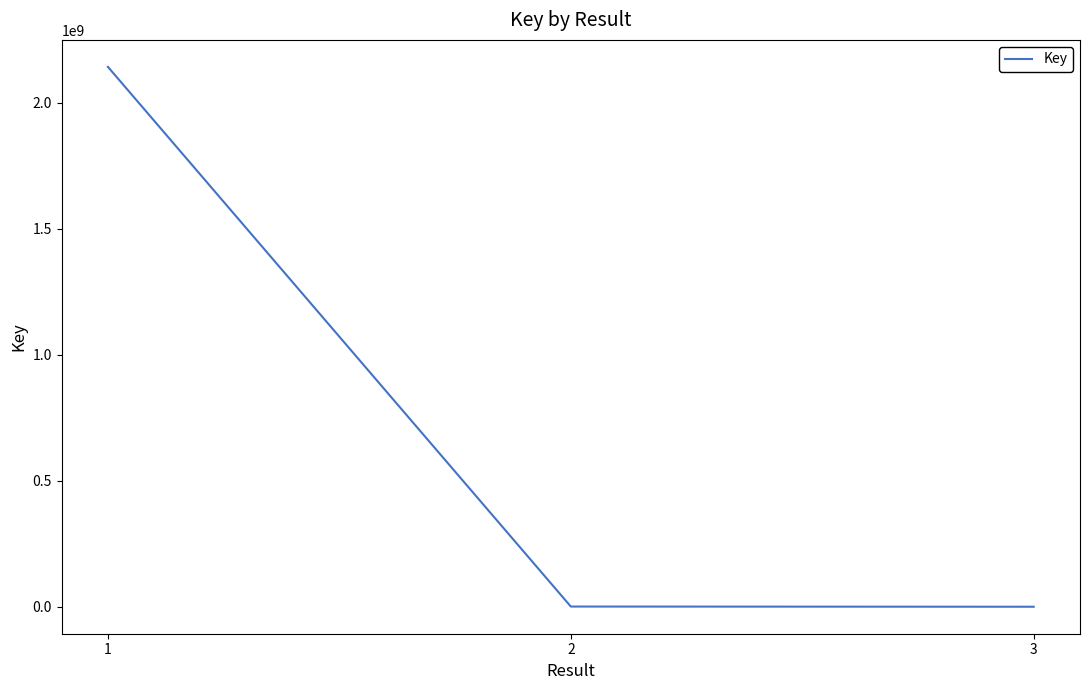

What is the difference between the maximum and minimum values?

2142292427